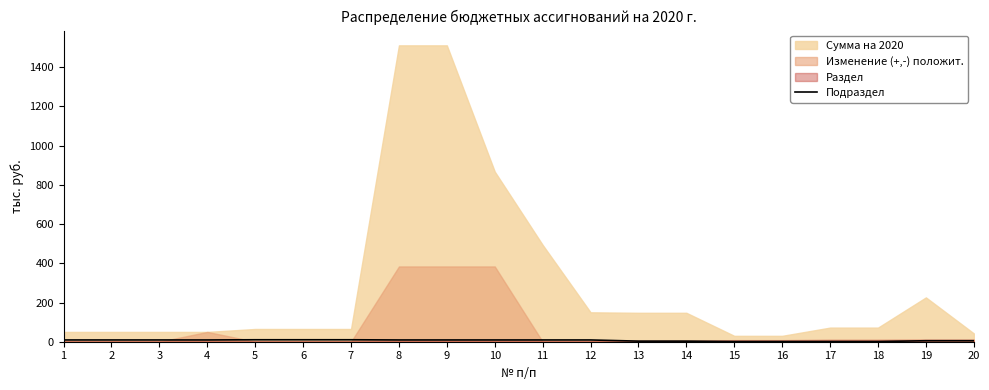

Which has a higher value, 6 or 4?

6